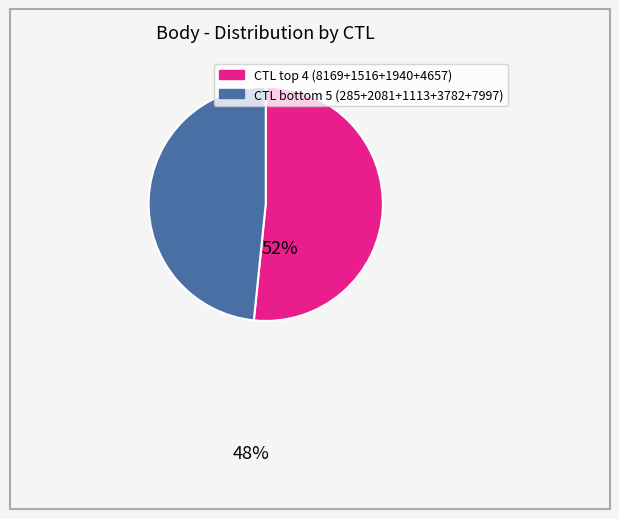

Does any single category account for the majority?

Yes